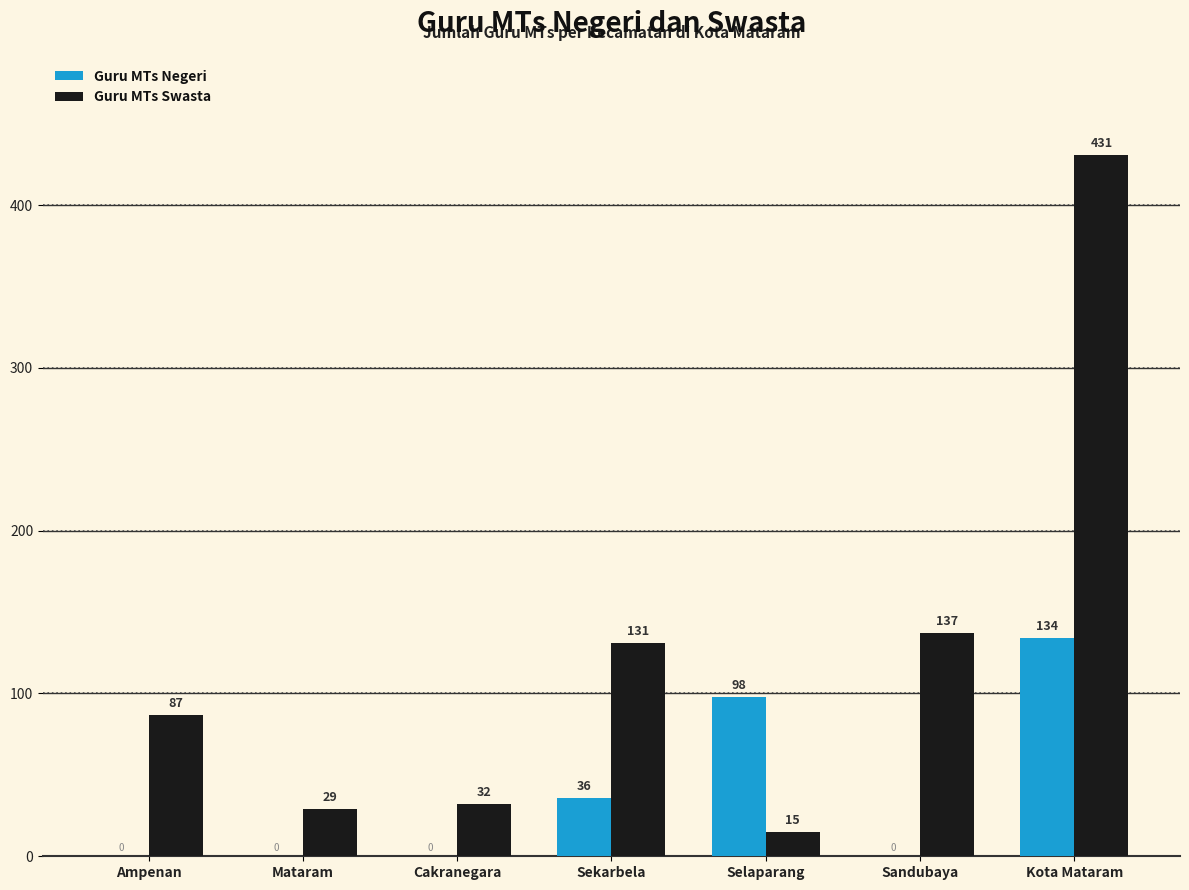

What is the sum of all Guru MTs Swasta values?

862